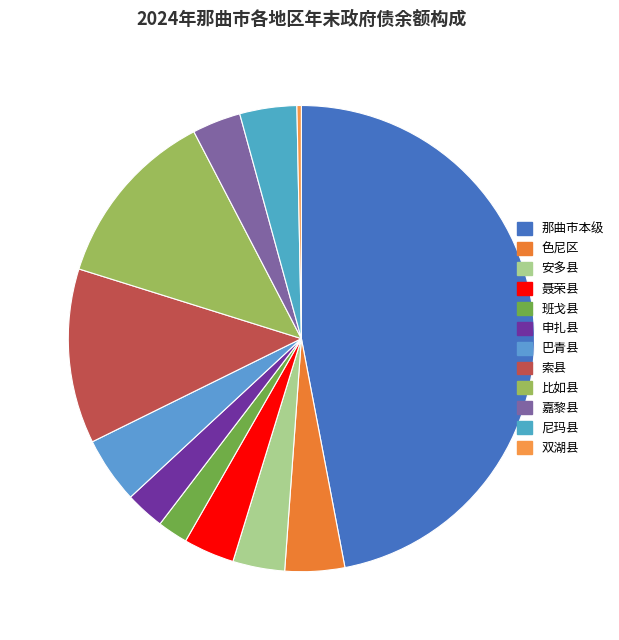

How much of the chart is everything except 尼玛县?

96.0%